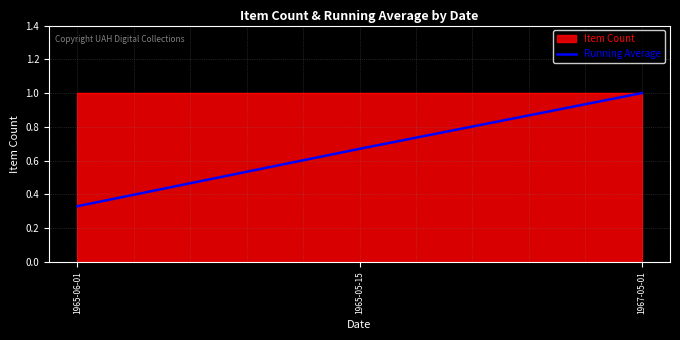

At which label does Running Average reach its minimum?

1965-06-01